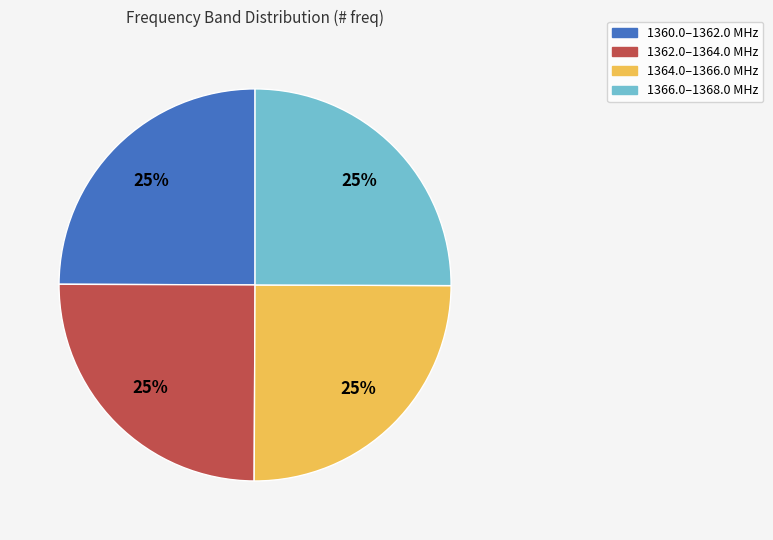

To the nearest percent, what is the average slice percentage?

25%